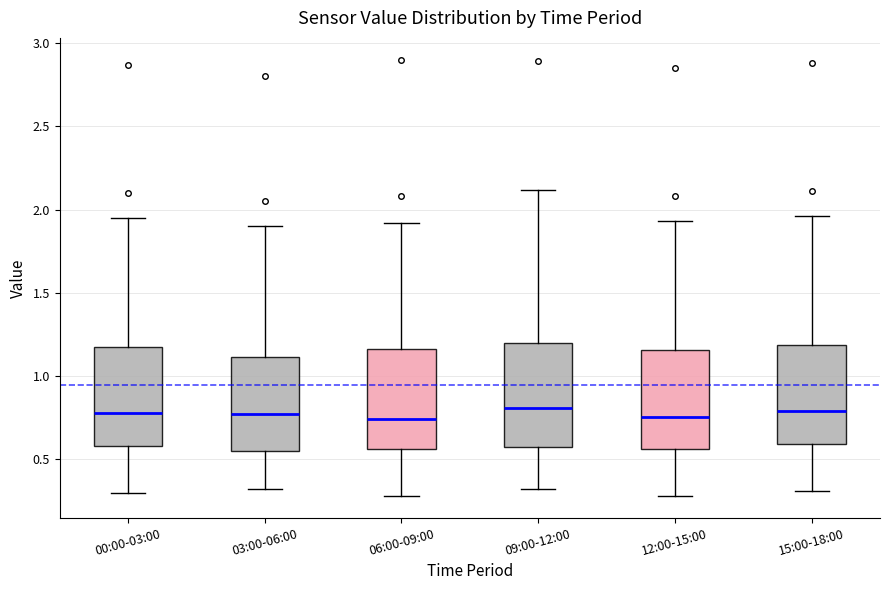

Reading left to right, read every box against the y-axis: the position of its median line, the range the box covers, and the ends of its whiskers. The values are not printed on the chart, so give them approximately, as read against the axis.

00:00-03:00: median 0.80, box 0.60 to 1.20, whiskers 0.30 to 1.95
03:00-06:00: median 0.80, box 0.55 to 1.10, whiskers 0.30 to 1.90
06:00-09:00: median 0.75, box 0.55 to 1.15, whiskers 0.30 to 1.90
09:00-12:00: median 0.80, box 0.55 to 1.20, whiskers 0.30 to 2.10
12:00-15:00: median 0.75, box 0.55 to 1.15, whiskers 0.30 to 1.95
15:00-18:00: median 0.80, box 0.60 to 1.20, whiskers 0.30 to 1.95